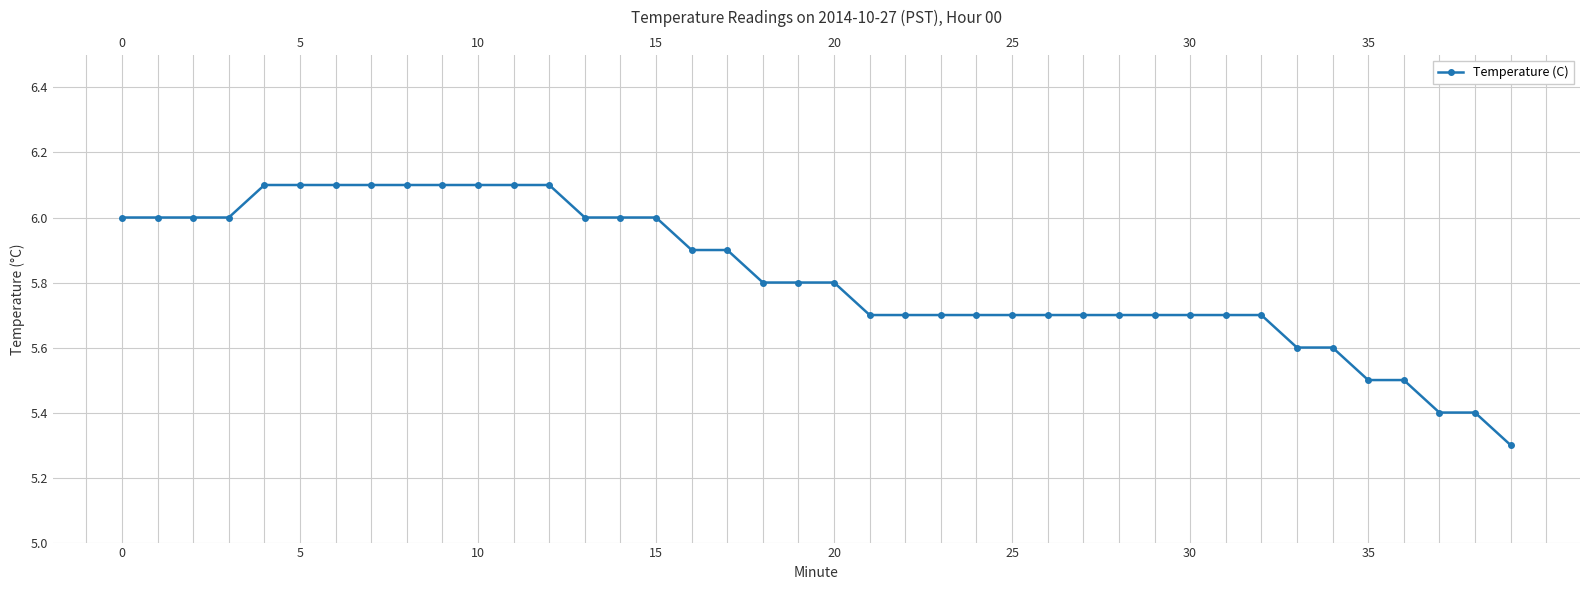

Read the value at 22.

5.7